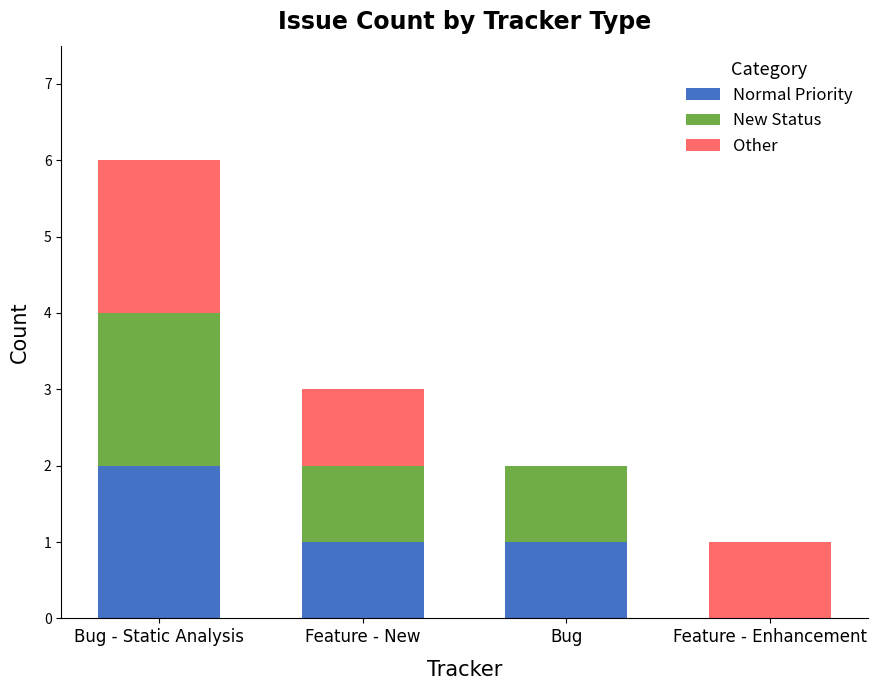

Reading left to right, what are the values for Normal Priority?

Bug - Static Analysis=2	Feature - New=1	Bug=1	Feature - Enhancement=0